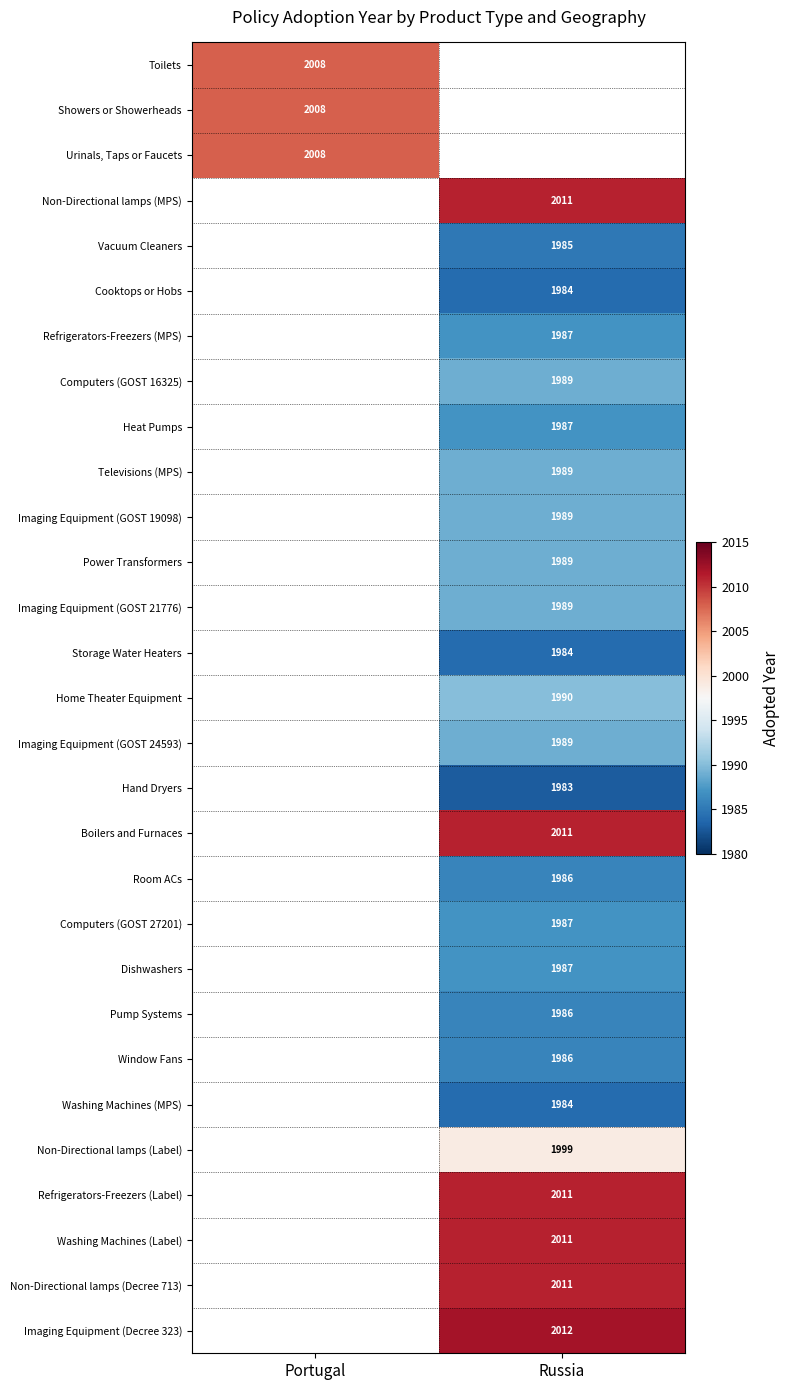

Is it true that Toilets equals 2870 at Portugal?

False